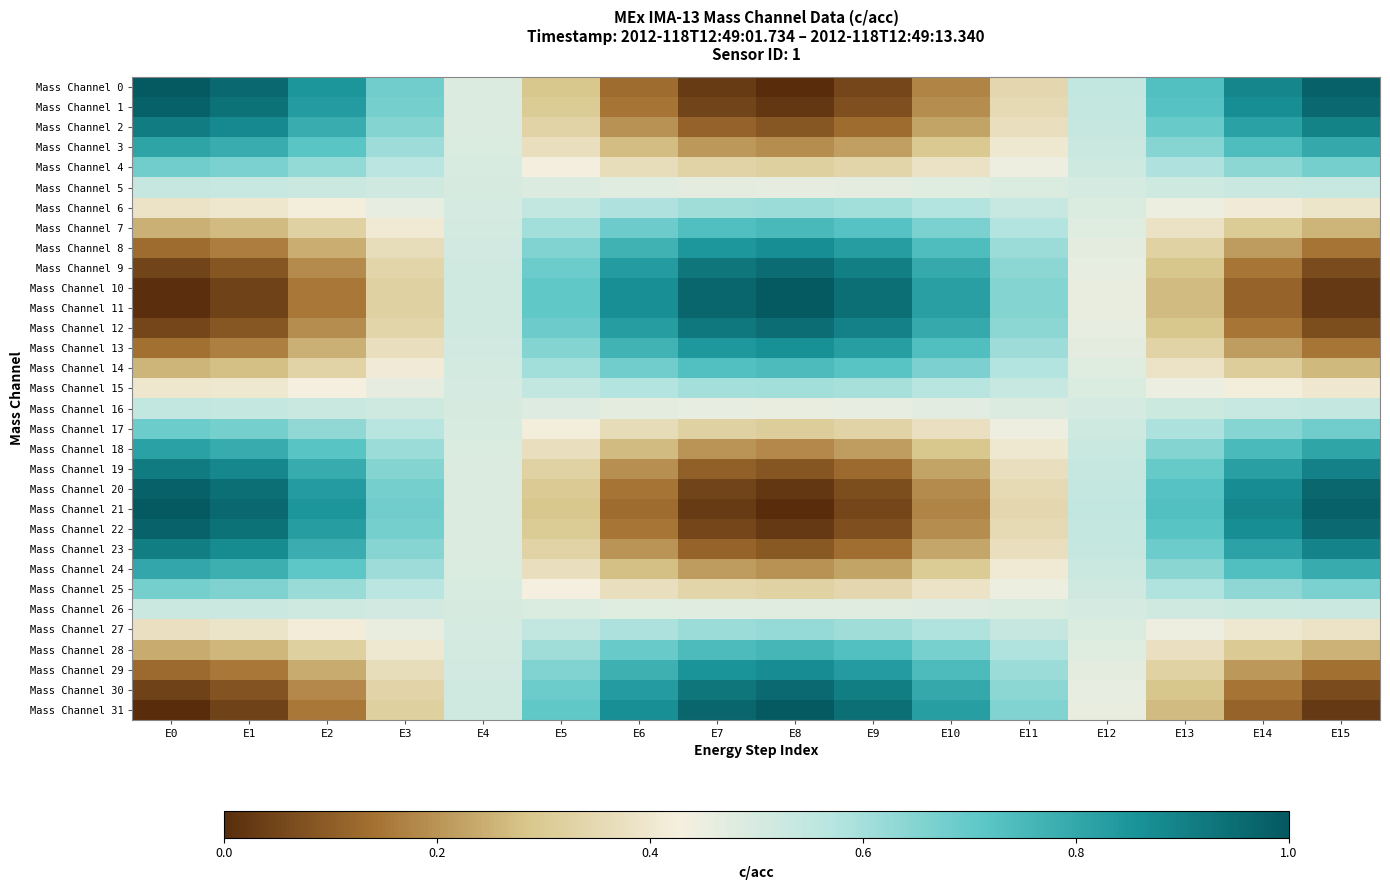

What is the total value across all series at E6?

15.8